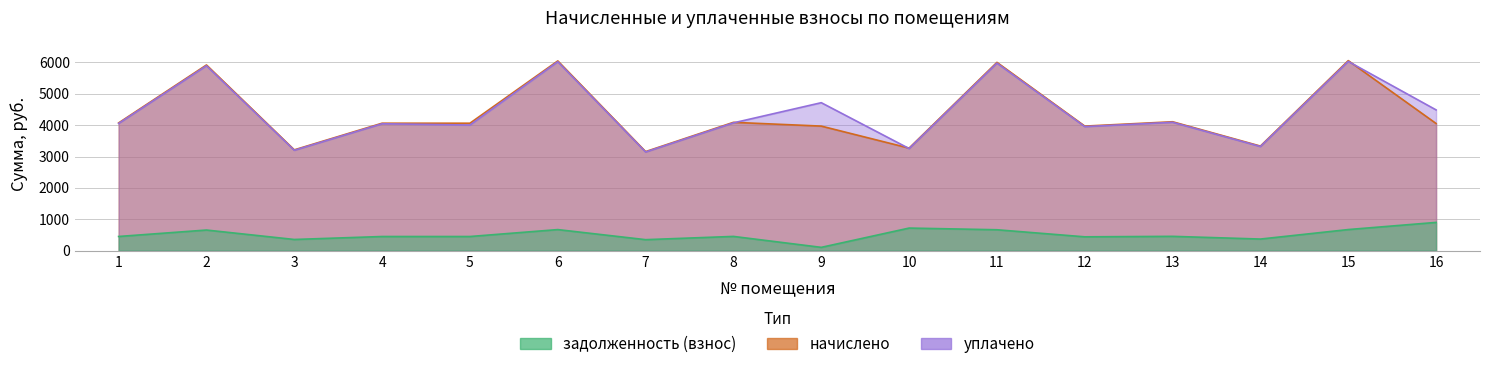

How many values in the начислено series exceed 4062?

9